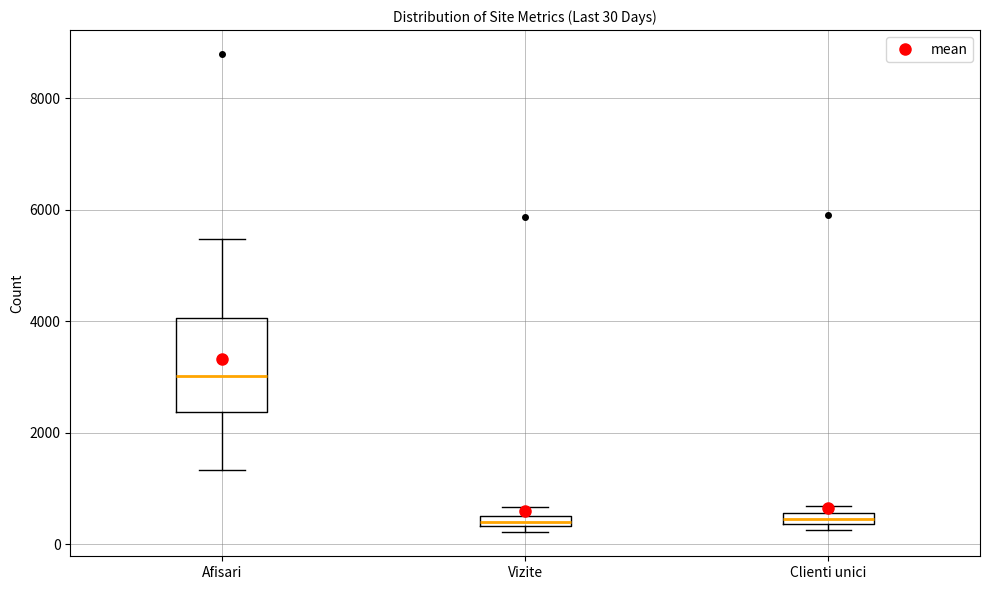

Which box's median line is the highest?

Afisari